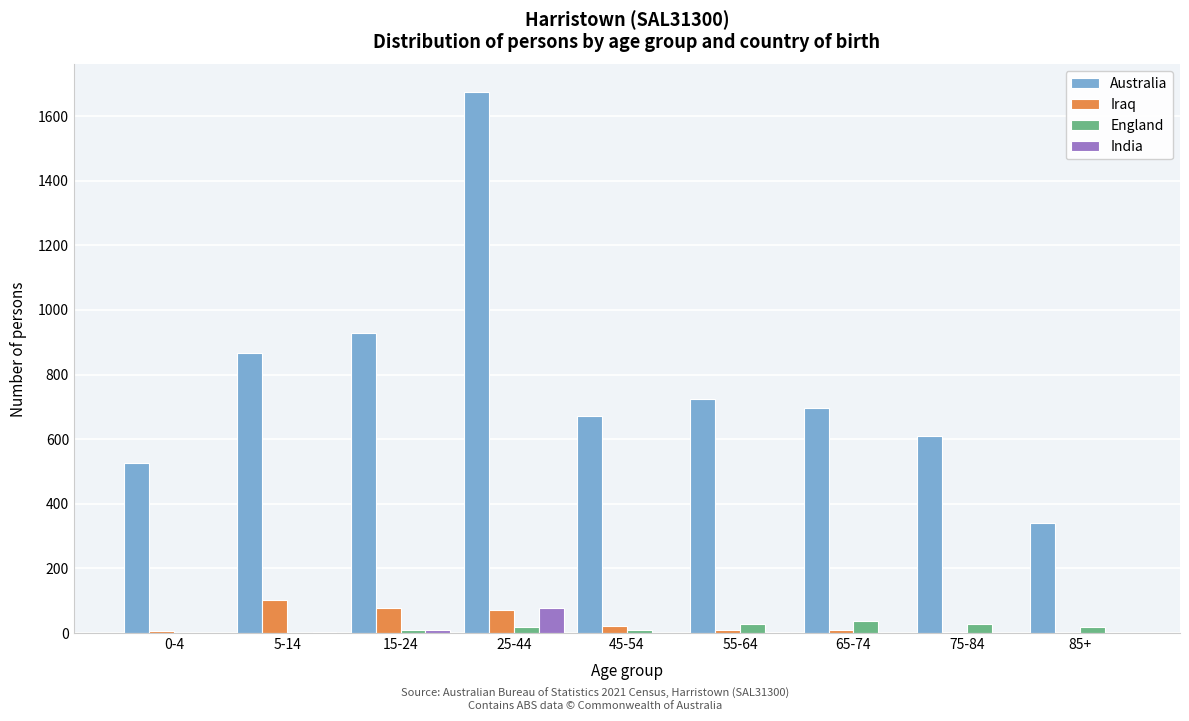

The value of Australia at 0-4 is 874. True or false?

False